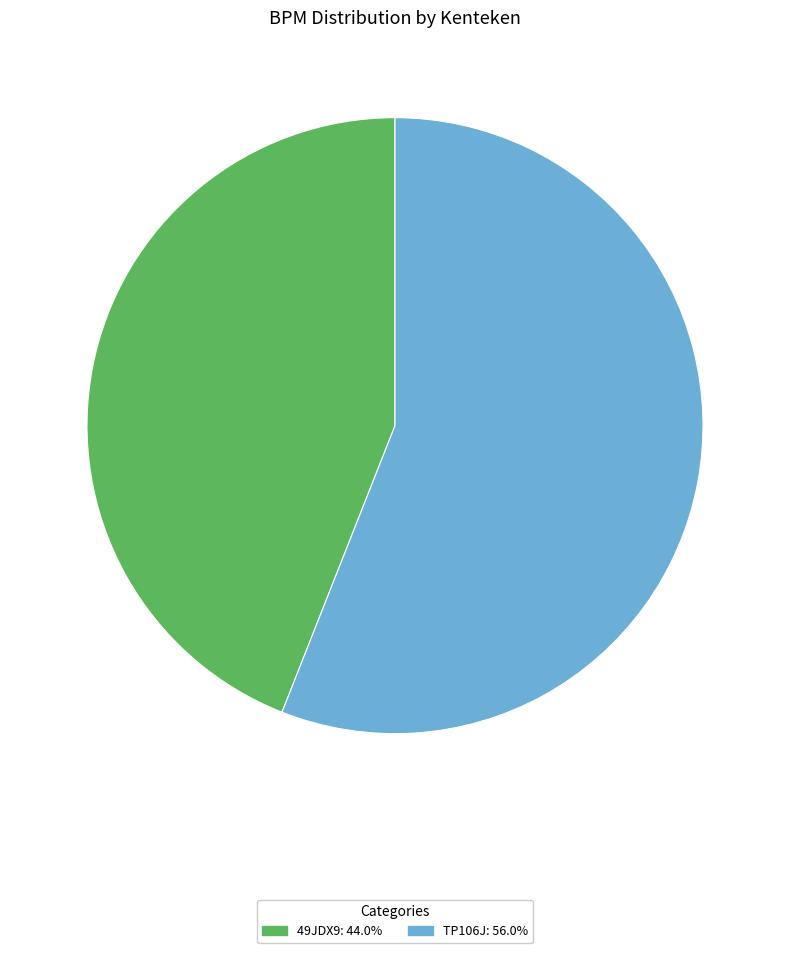

Is it true that TP106J is 43% of the pie?

False